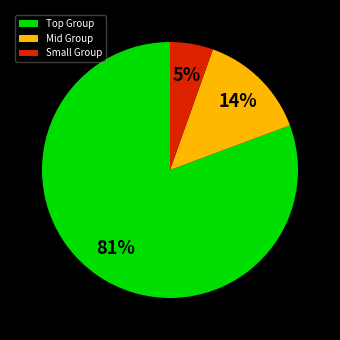

How many slices are in this pie chart?

3